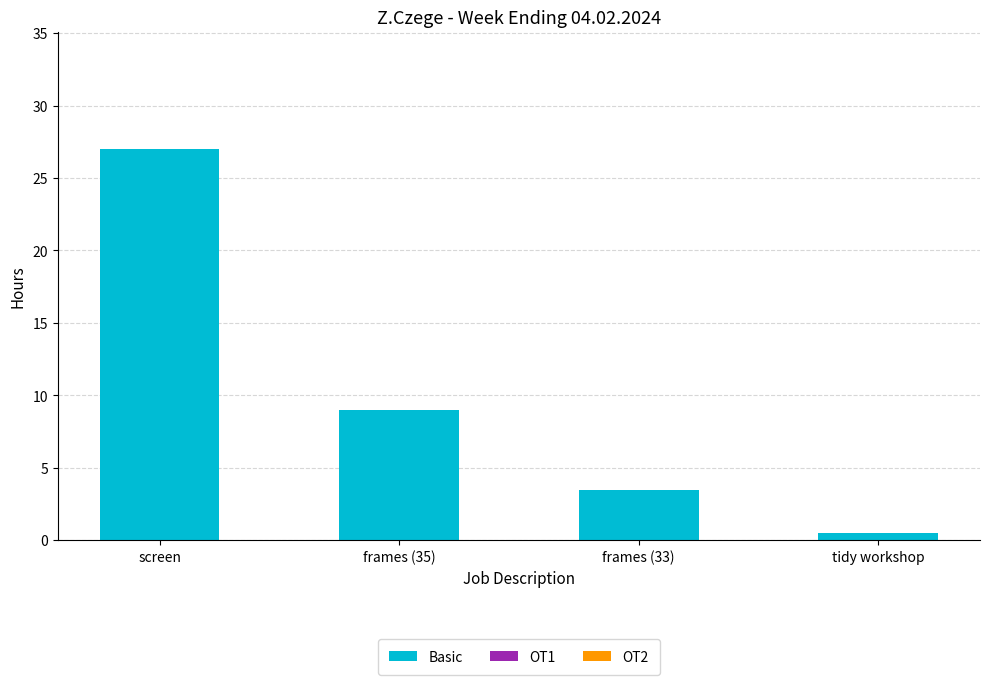

Rank the categories by value from lowest to highest.

tidy workshop, frames (33), frames (35), screen